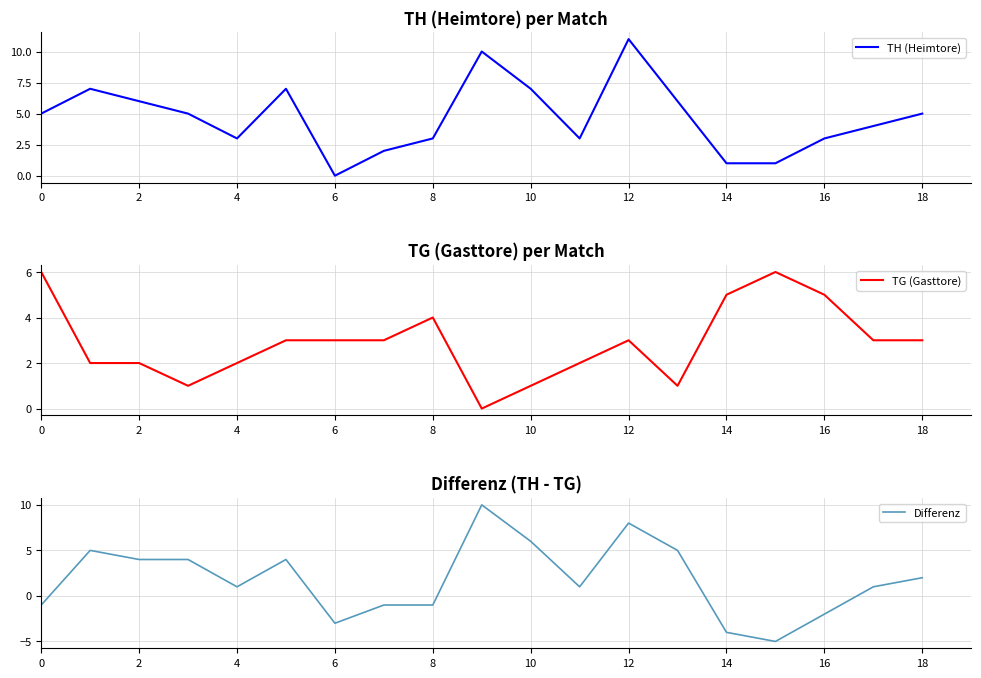

Between 14 and 16, which series saw the biggest shift?

TH (Heimtore)